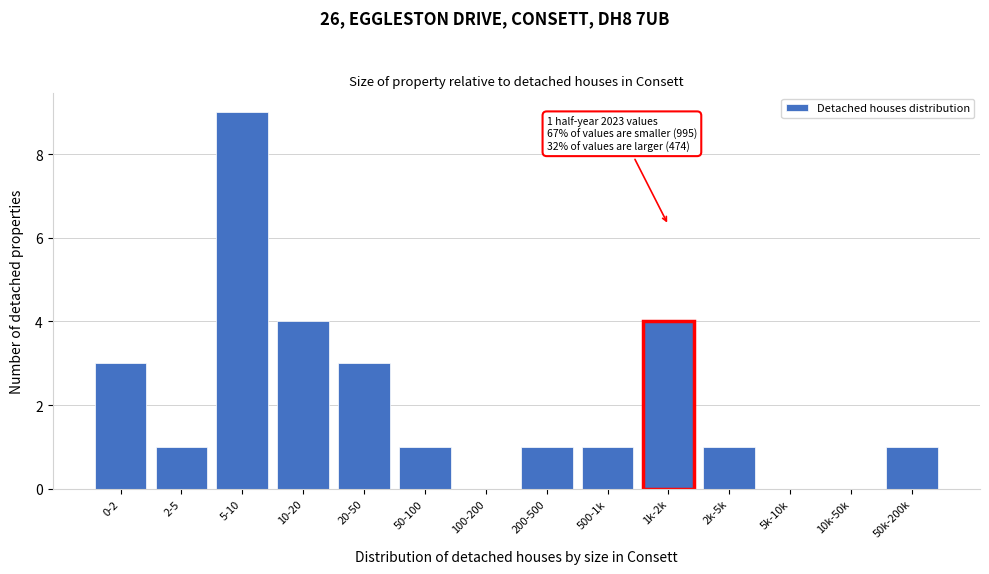

Reading right to left, transcribe all the data shown in this chart.

50k-200k=1	10k-50k=0	5k-10k=0	2k-5k=1	1k-2k=4	500-1k=1	200-500=1	100-200=0	50-100=1	20-50=3	10-20=4	5-10=9	2-5=1	0-2=3